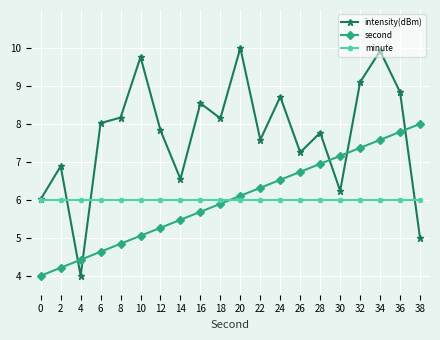

True or false: intensity(dBm) and second cross at least once.

True